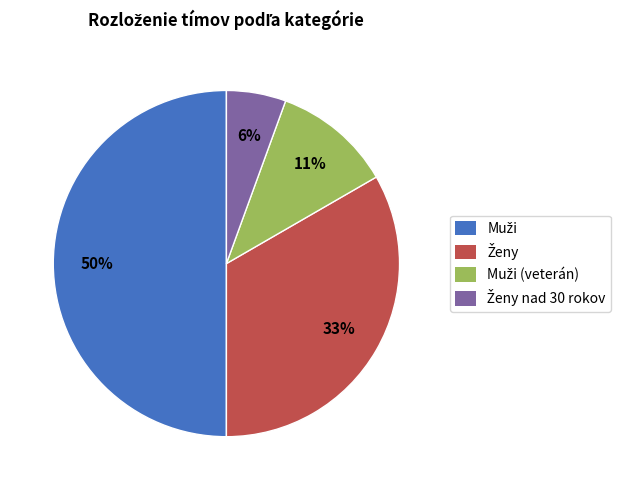

To the nearest percent, what is the average slice percentage?

25%